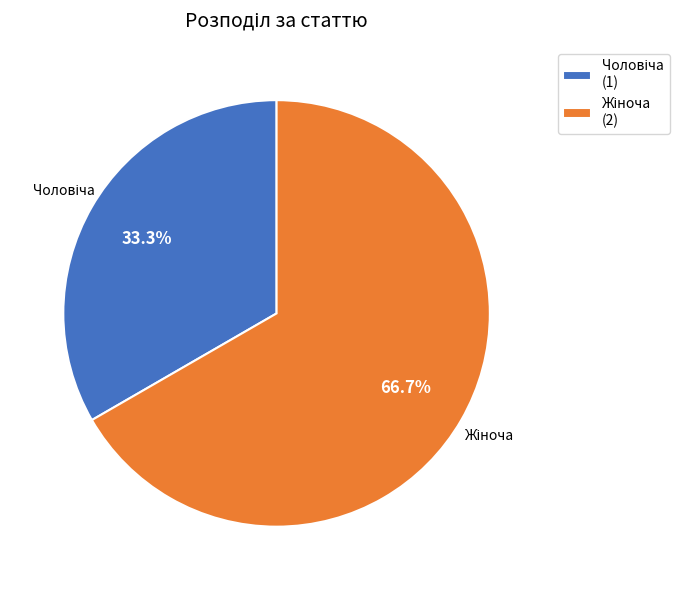

Is there any slice that represents more than half of the pie?

Yes